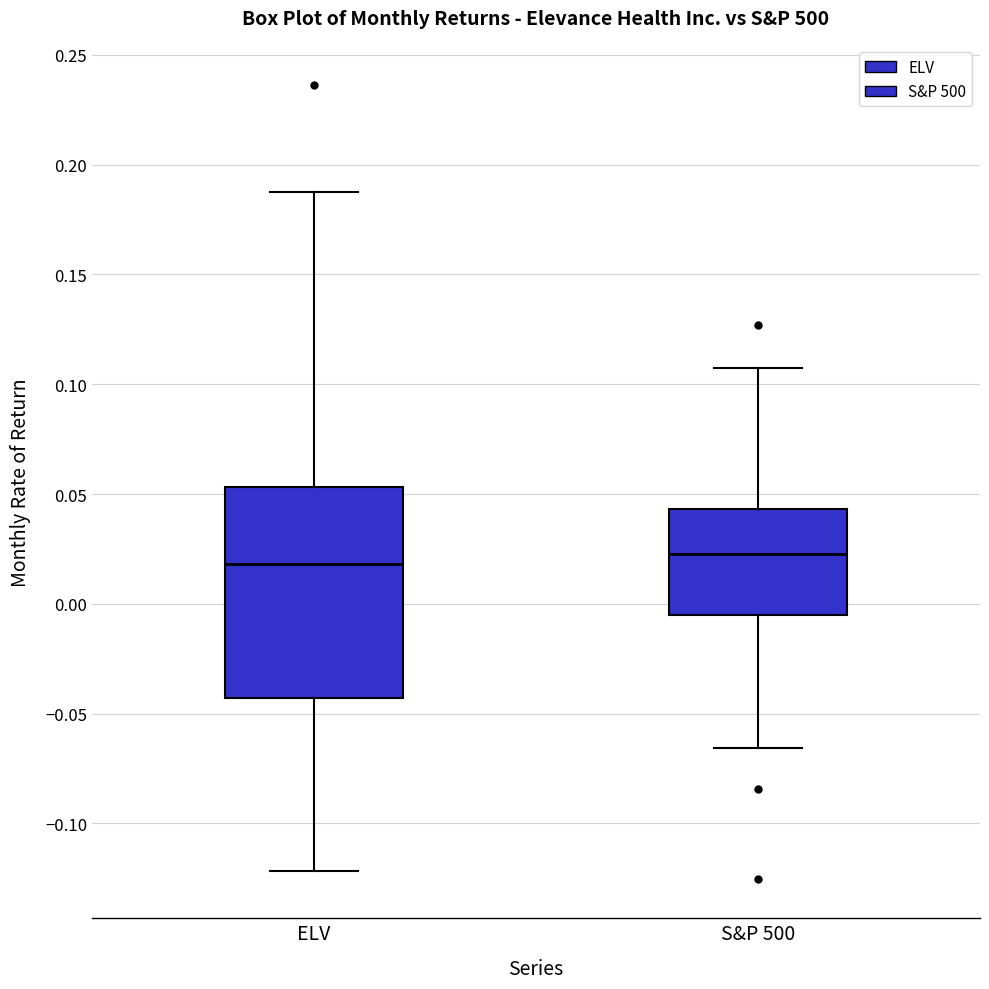

Which box is the tallest, from its lower edge to its upper edge?

ELV